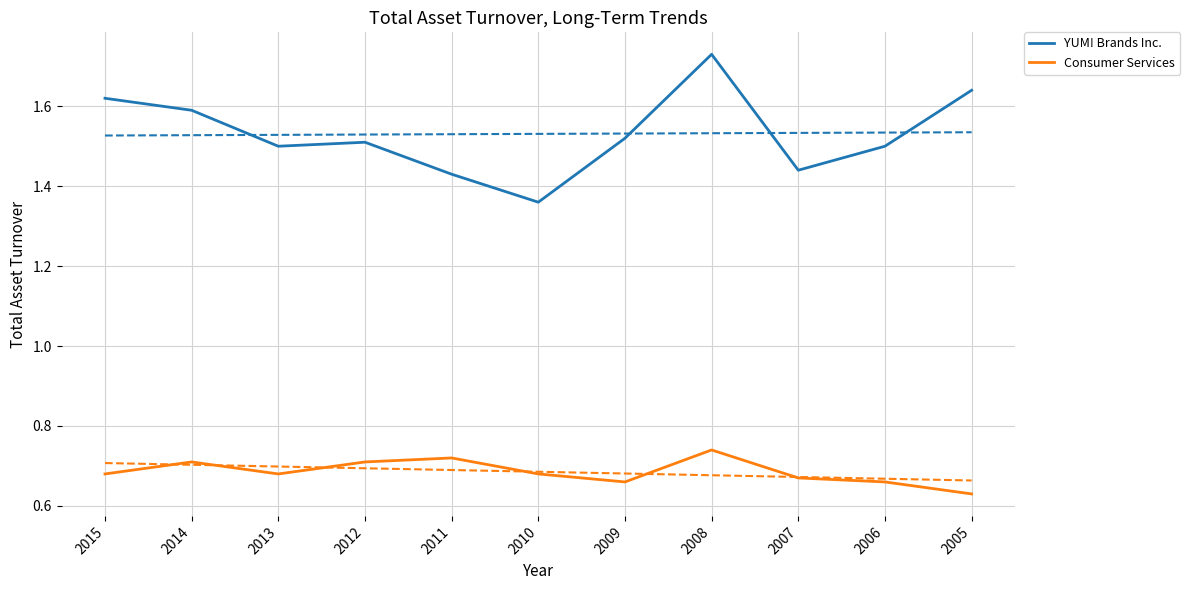

Read the YUM! Brands Inc. value at 2015.

1.6